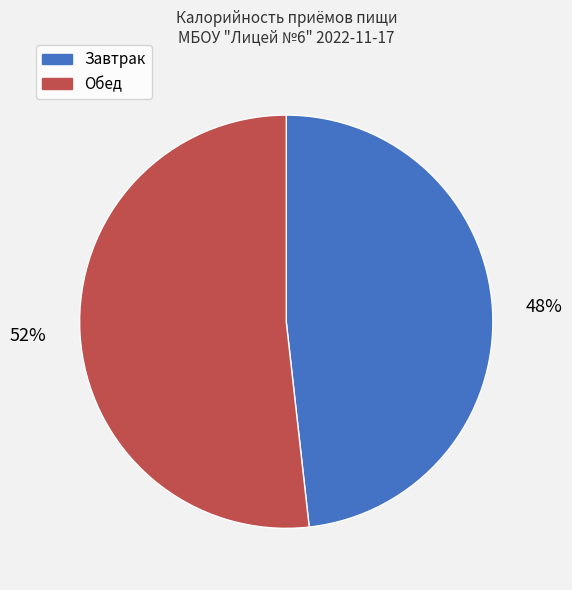

Count the number of slices in the pie.

2